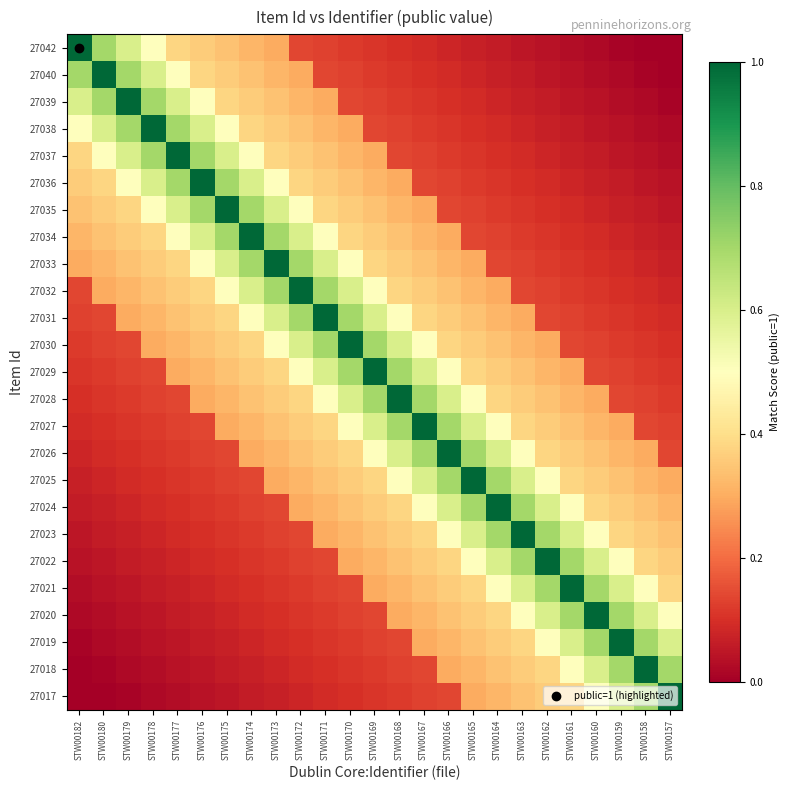

At how many categories does at least one series exceed 0?

25